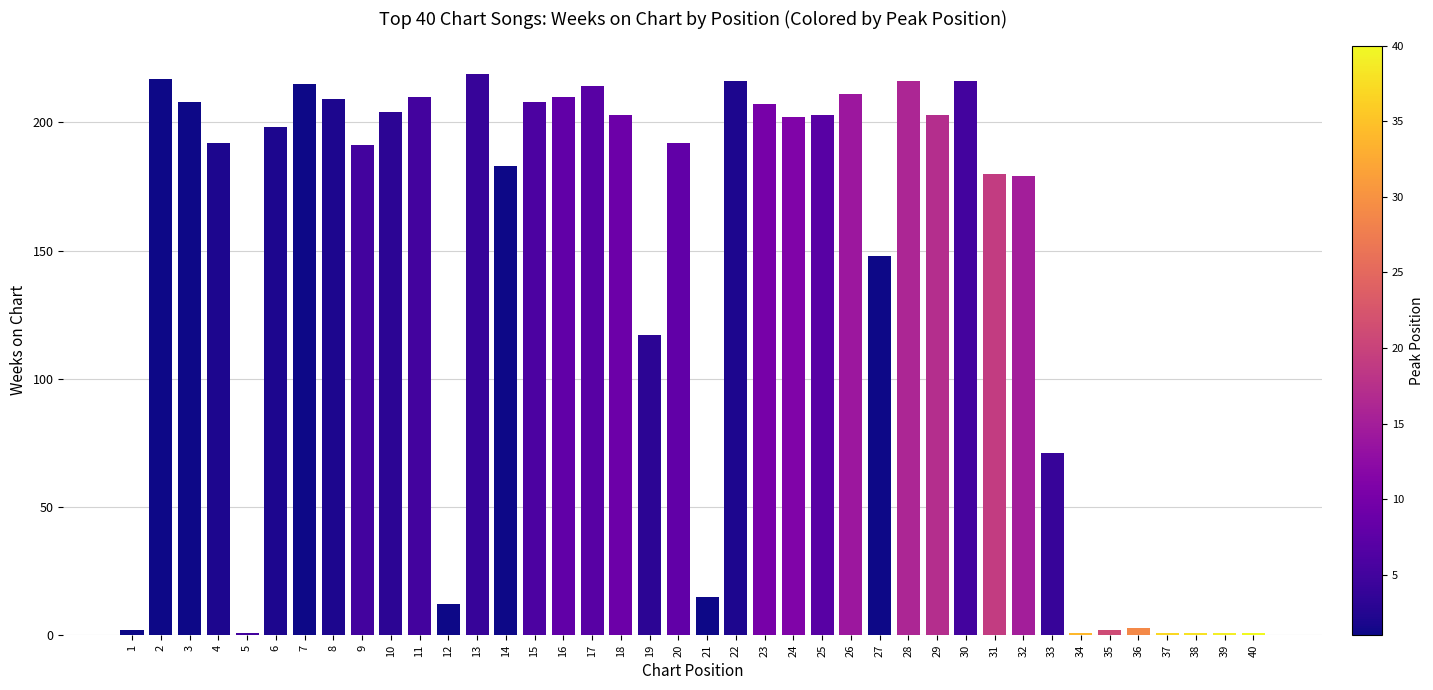

Between 10 and 7, which is larger?

7